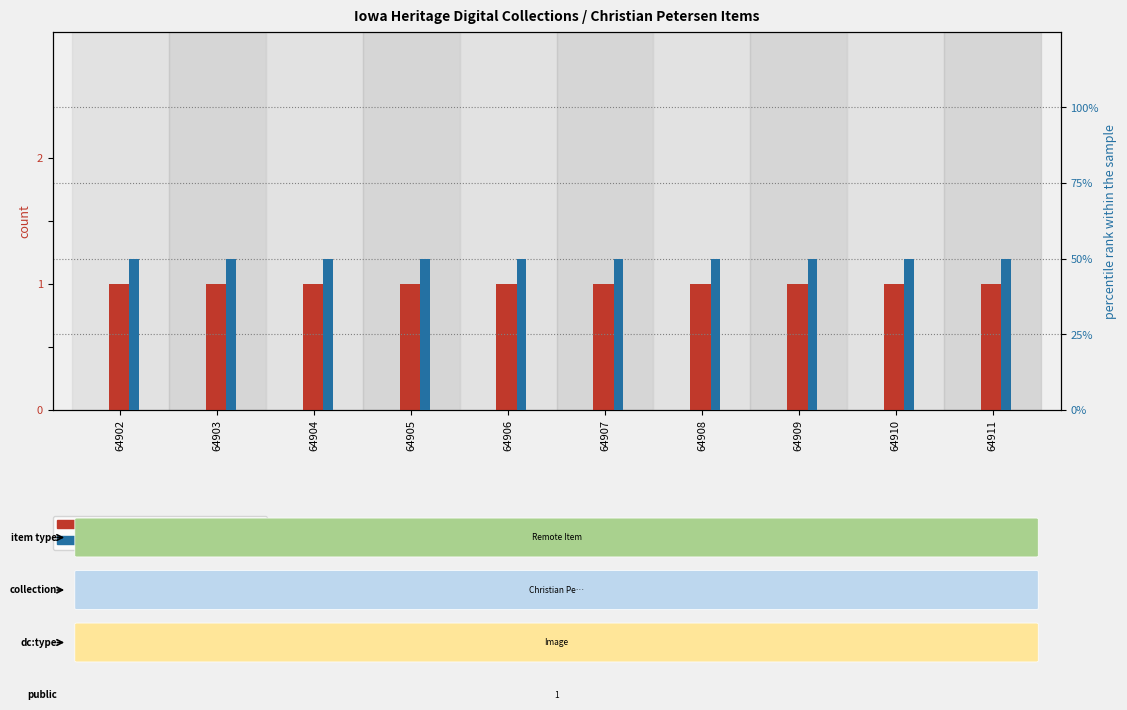

Between 64902 and 64905, which is larger?

64902